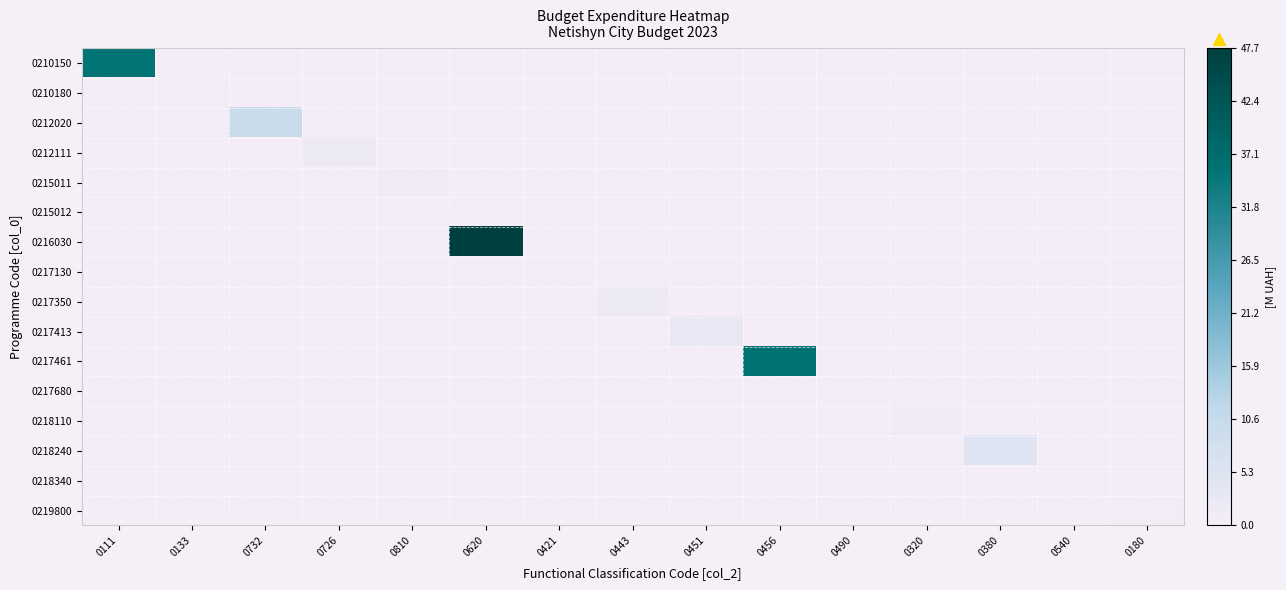

Which series has the widest spread of values?

0216030